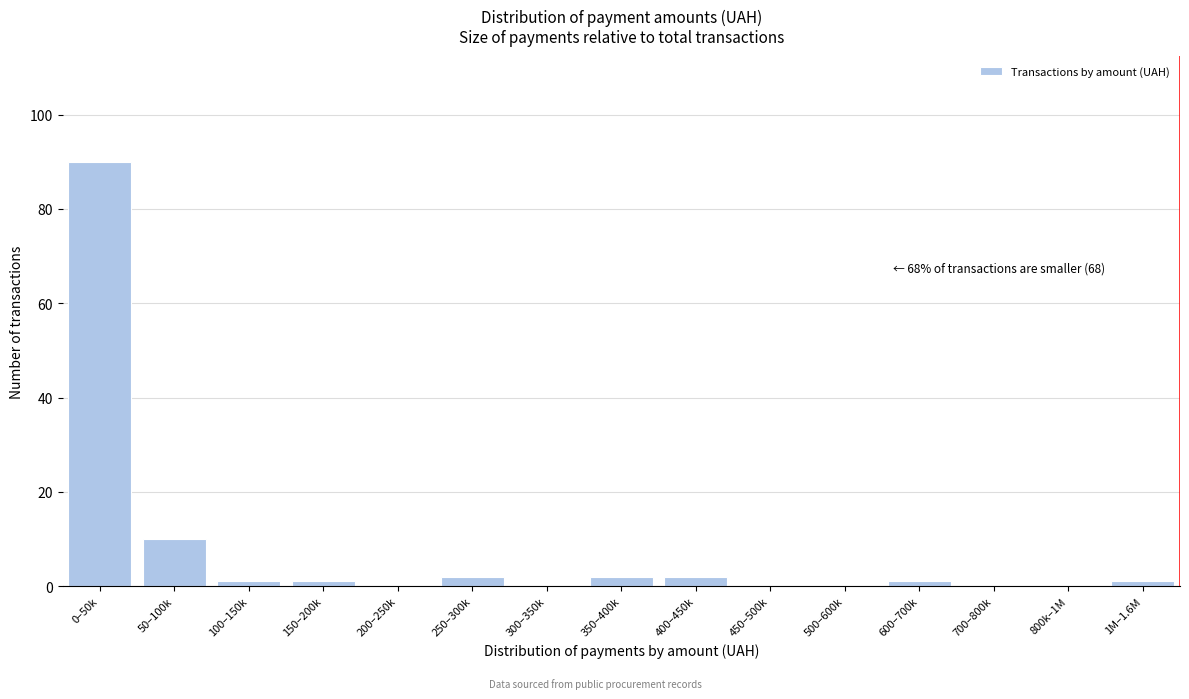

Reading left to right, extract all data points from this chart.

0–50k=90	50–100k=10	100–150k=1	150–200k=1	200–250k=0	250–300k=2	300–350k=0	350–400k=2	400–450k=2	450–500k=0	500–600k=0	600–700k=1	700–800k=0	800k–1M=0	1M–1.6M=1